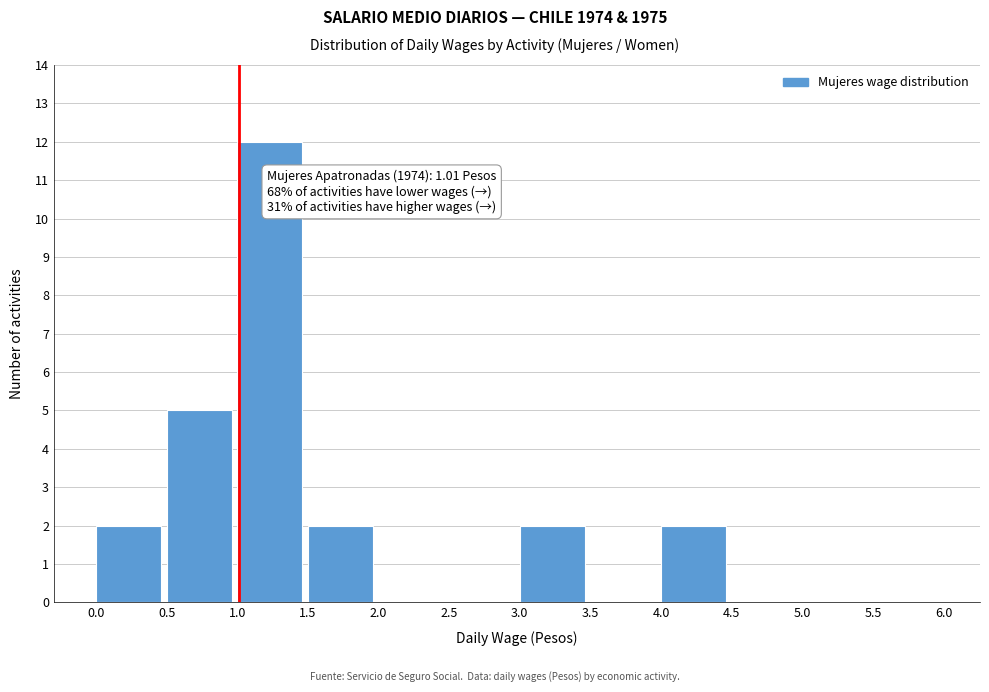

Over which range of the x-axis is the bar tallest?

1.0 to 1.5